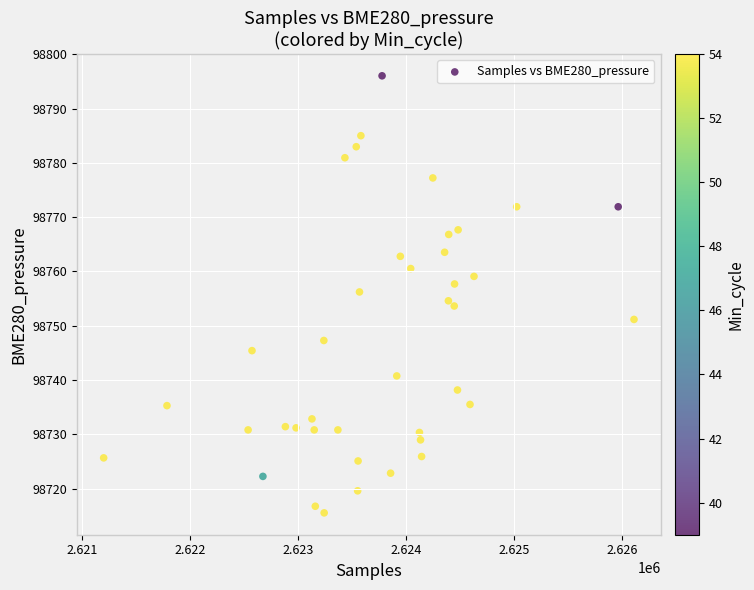

What is the range of X values (max minus min)?

4909.0